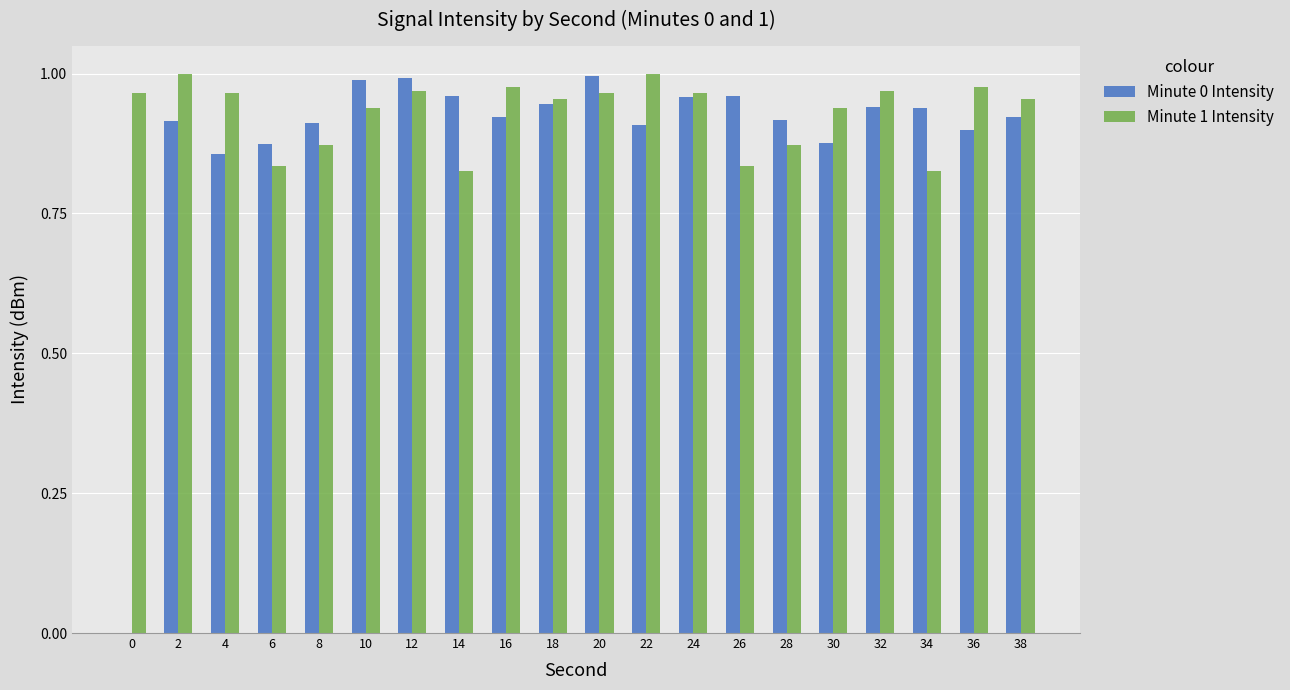

The value of Minute 1 Intensity at 10 is 0.4. True or false?

False